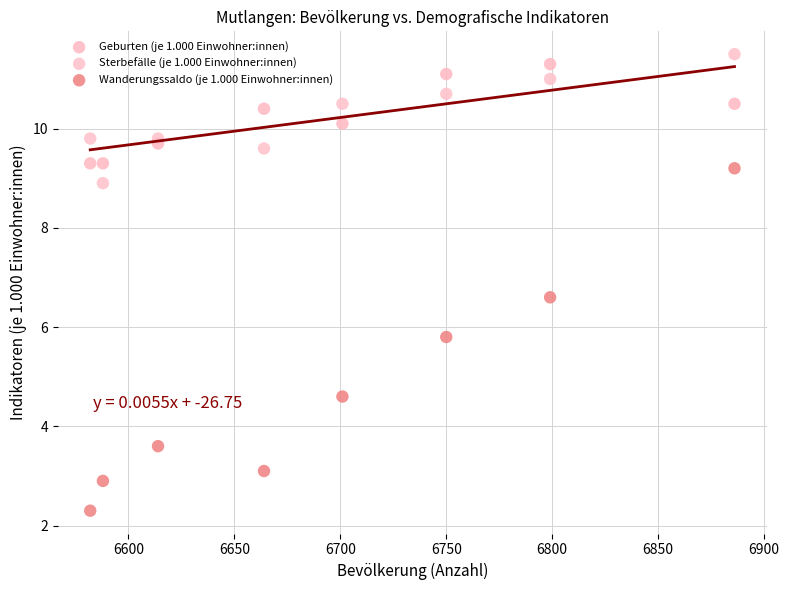

What are all the series names shown in the legend?

Geburten (je 1.000 Einwohner:innen), Sterbefälle (je 1.000 Einwohner:innen), Wanderungssaldo (je 1.000 Einwohner:innen)